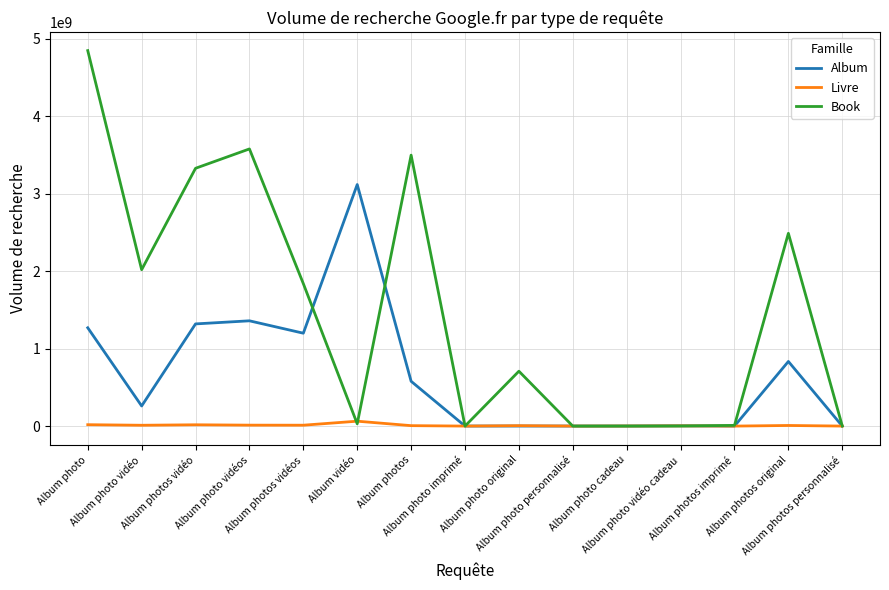

Which series has the largest total across all categories?

Book